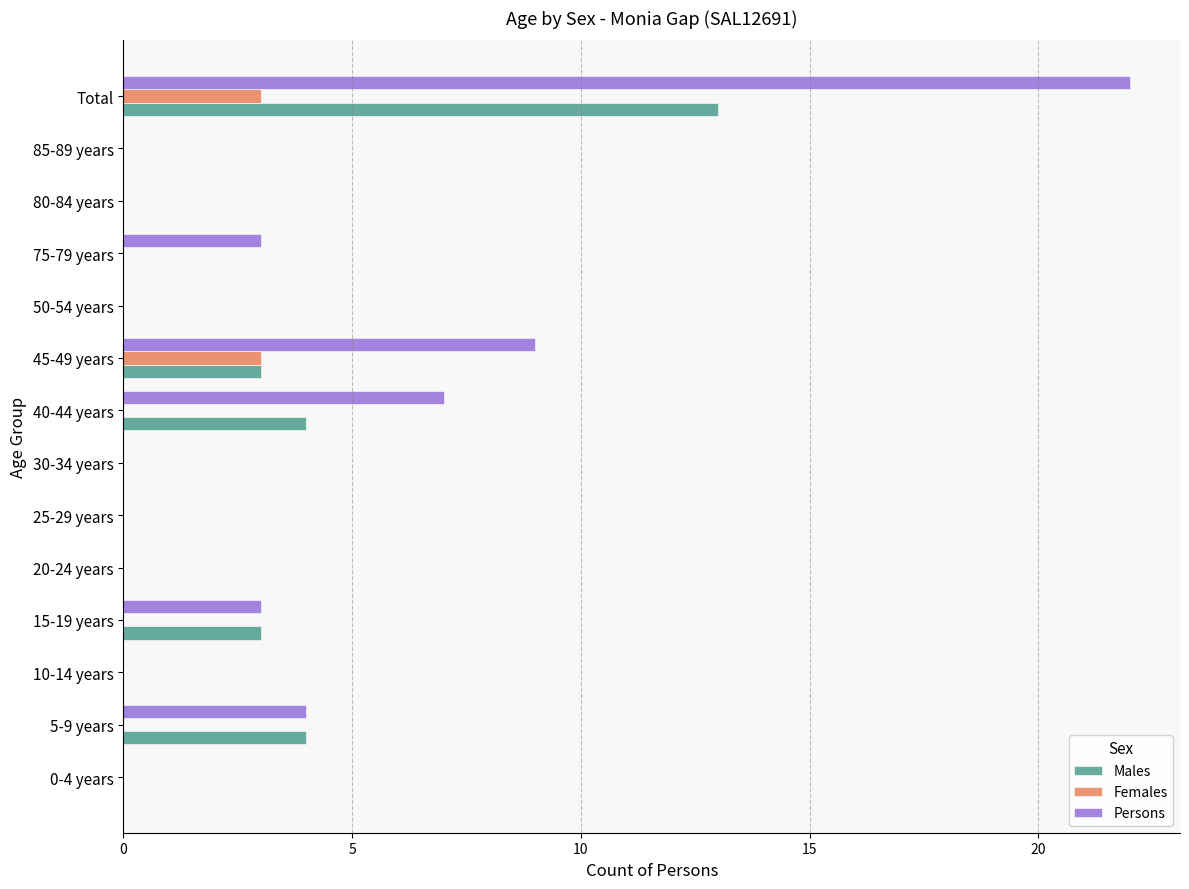

Between 30-34 years and Total, which series saw the biggest shift?

Persons